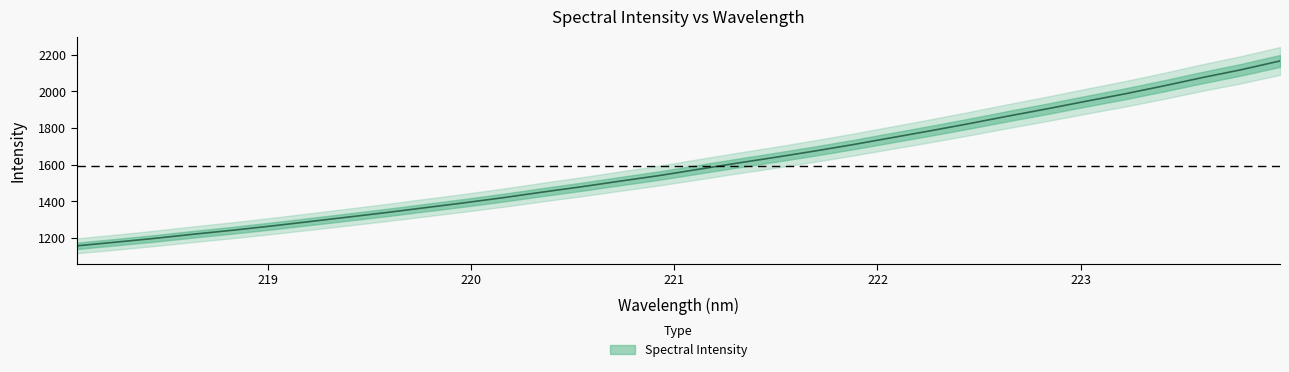

What is the label of the 28th point from the right?

218.8244